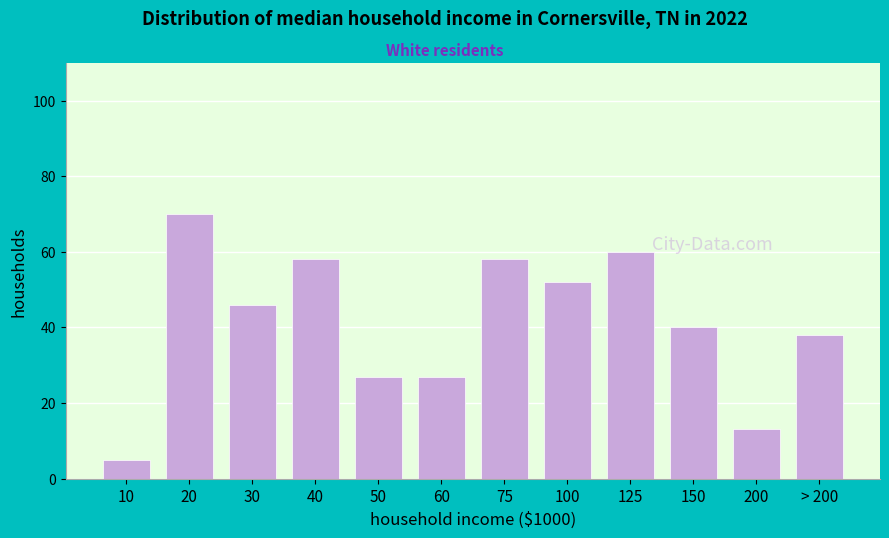

Reading right to left, what are all the values shown in this chart?

> 200=38	200=13	150=40	125=60	100=52	75=58	60=27	50=27	40=58	30=46	20=70	10=5